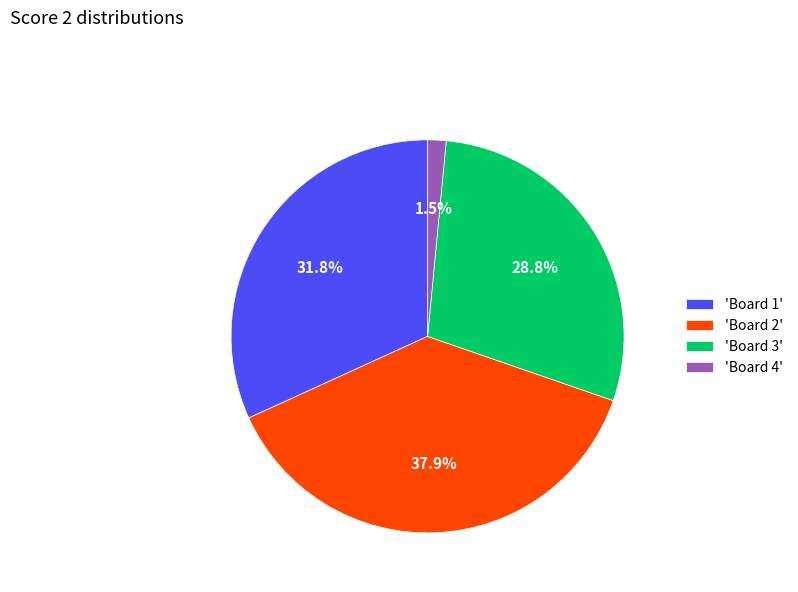

Rank the categories by value from highest to lowest.

'Board 2', 'Board 1', 'Board 3', 'Board 4'